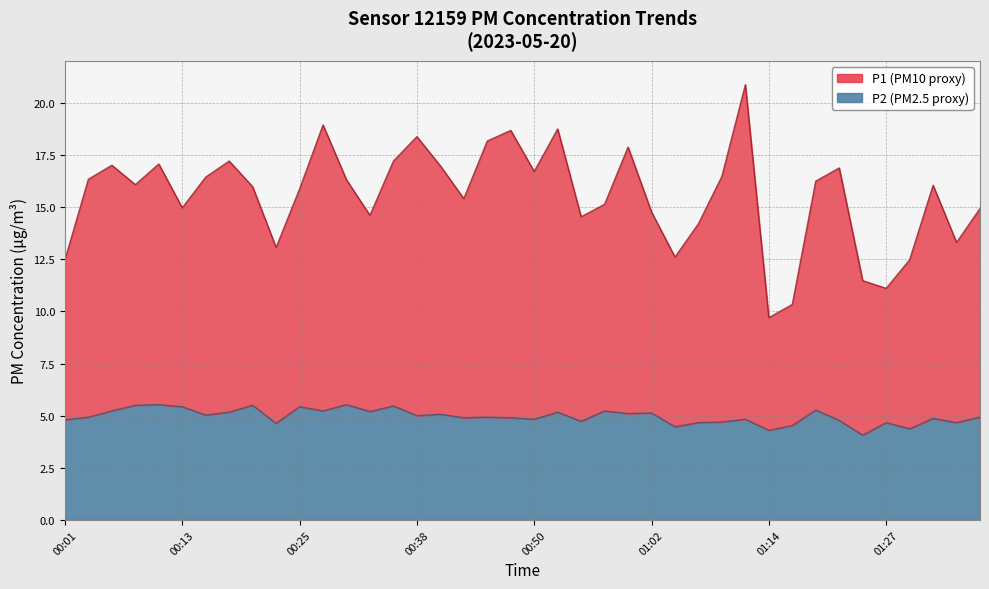

Does the chart display data point markers on the line(s)?

No